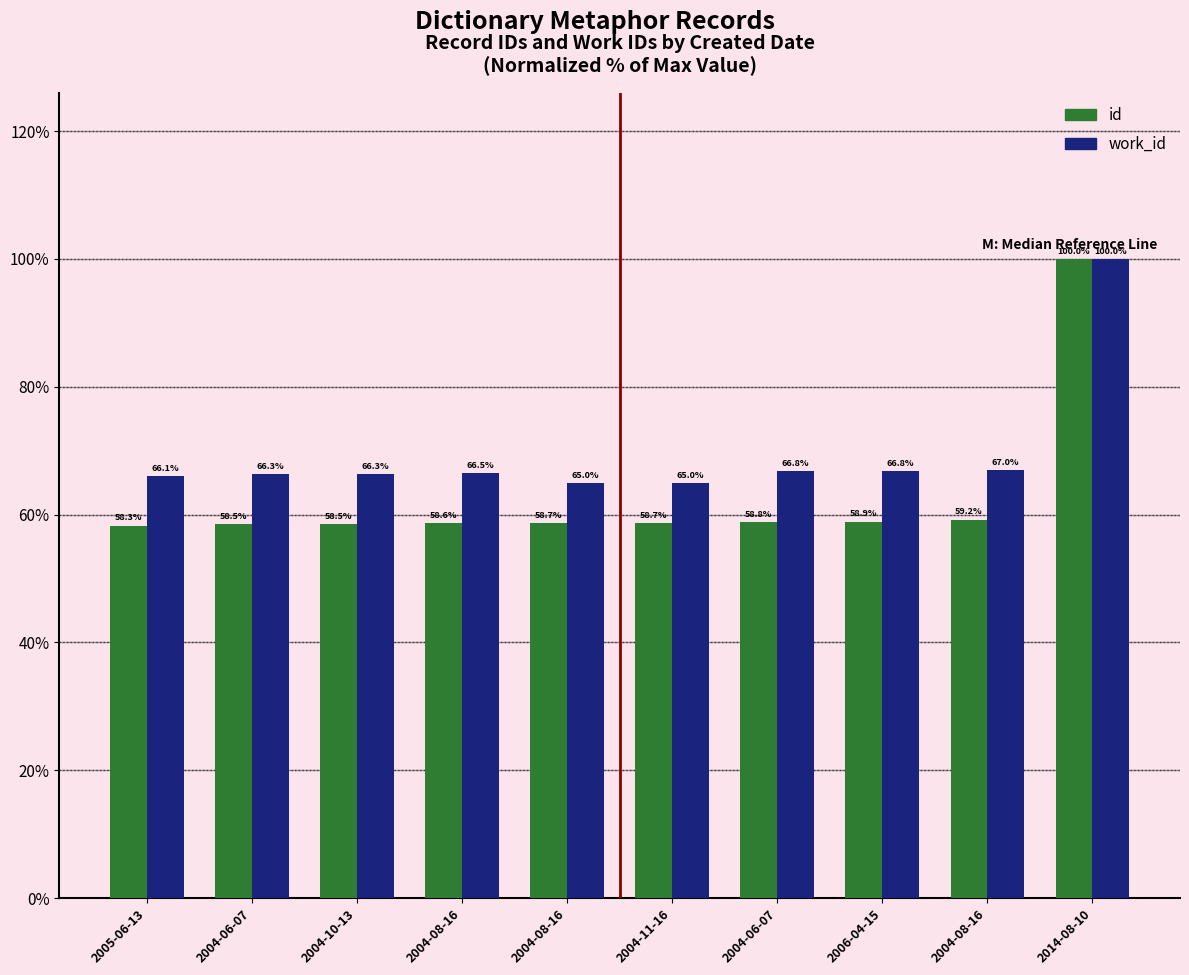

What is the difference between the id values at 2005-06-13 and 2004-08-16?

0.4